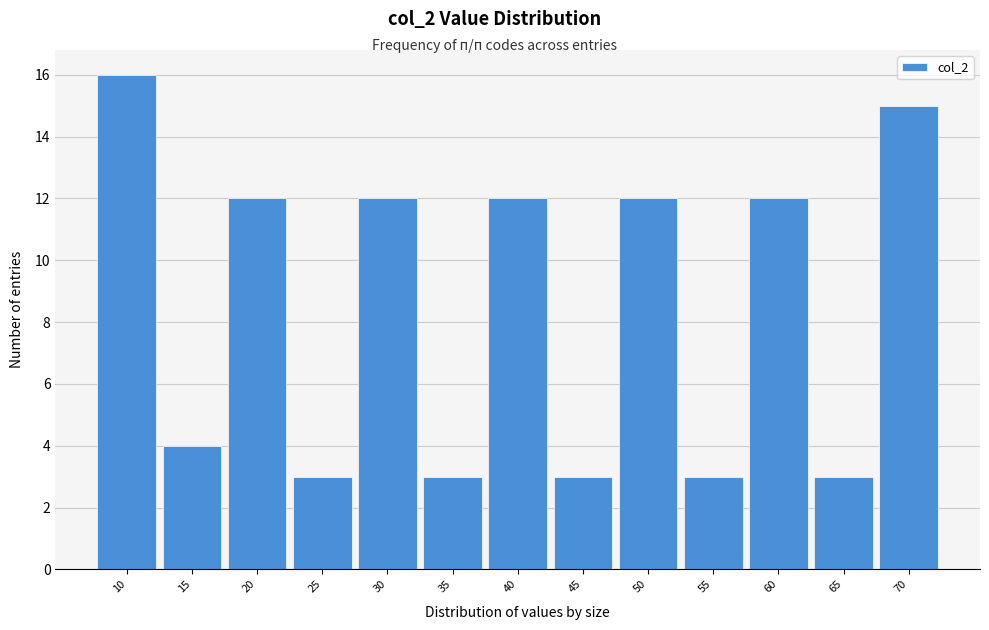

Reading left to right, transcribe all the data shown in this chart.

16	4	12	3	12	3	12	3	12	3	12	3	15